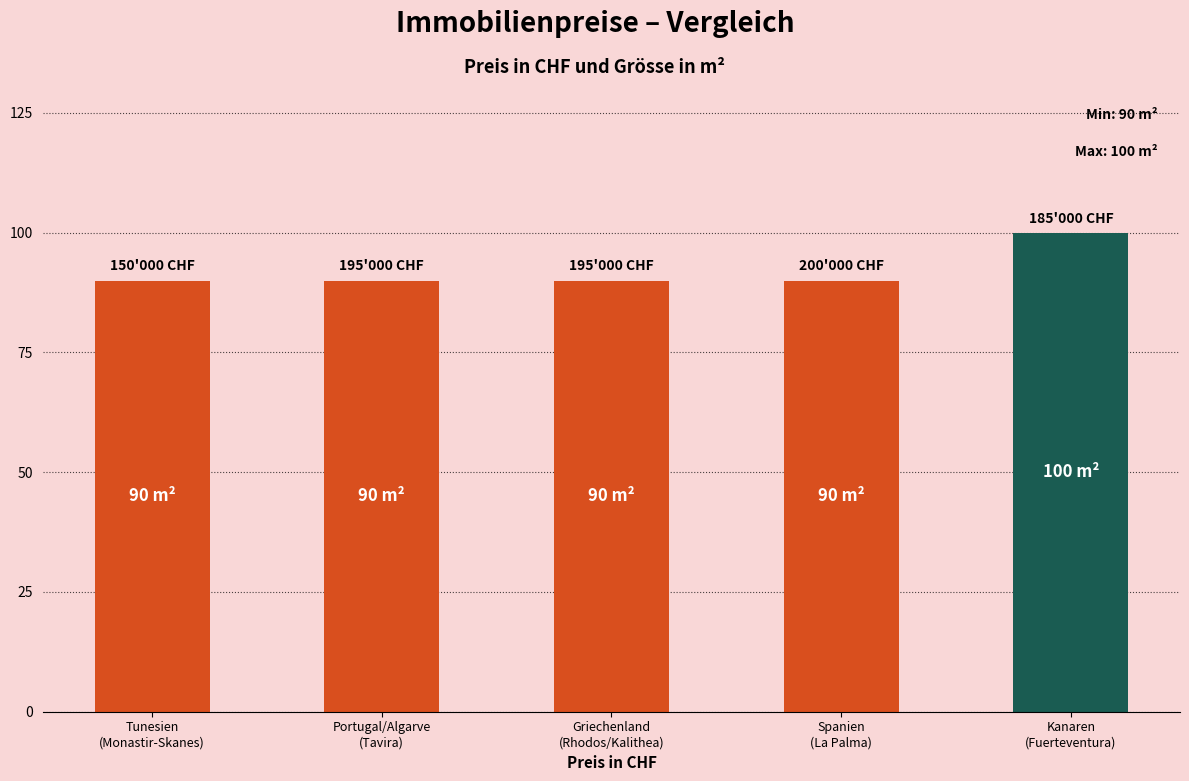

What is the change in value from Portugal/Algarve
(Tavira) to Kanaren
(Fuerteventura)?

+10